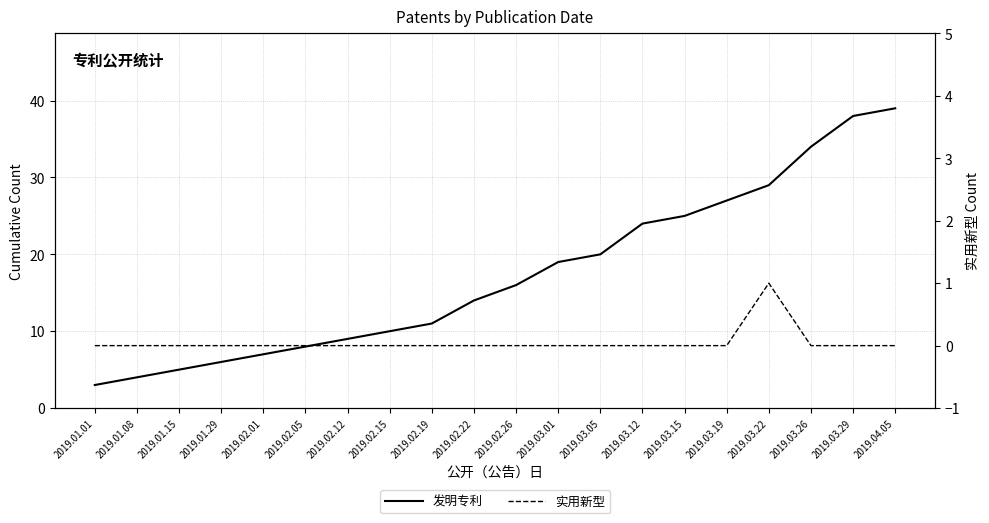

How many 实用新型 values are between 0 and 1?

20